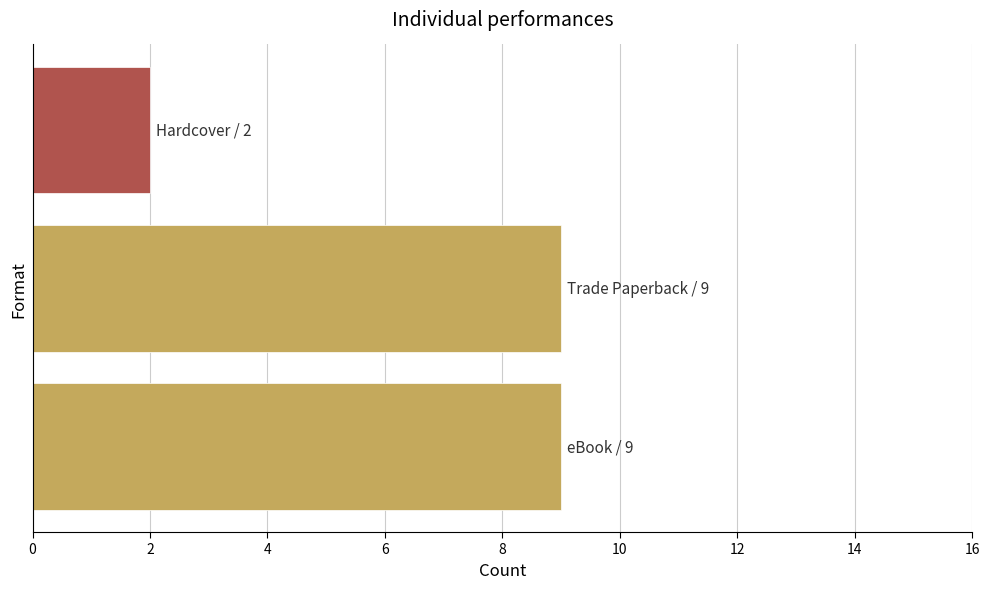

What is the sum of all values?

20